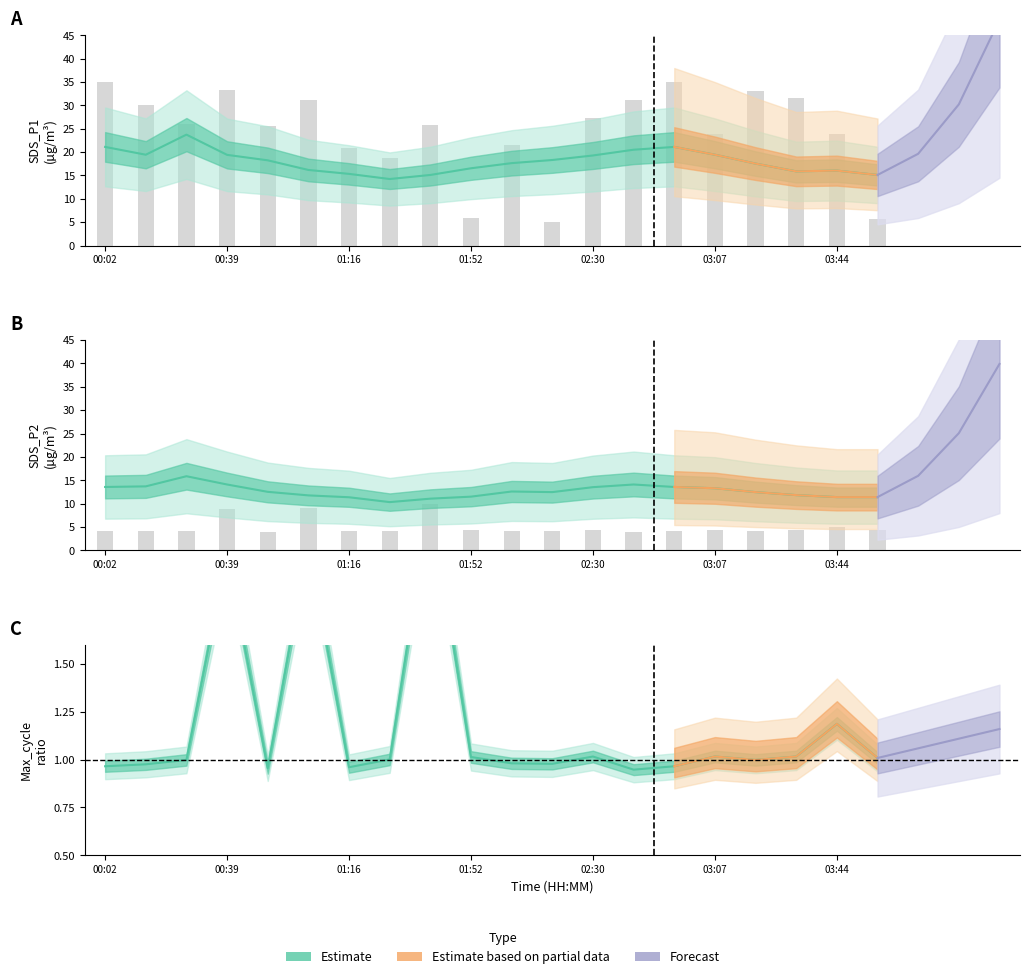

What is the total value across all series at 14?

35.6